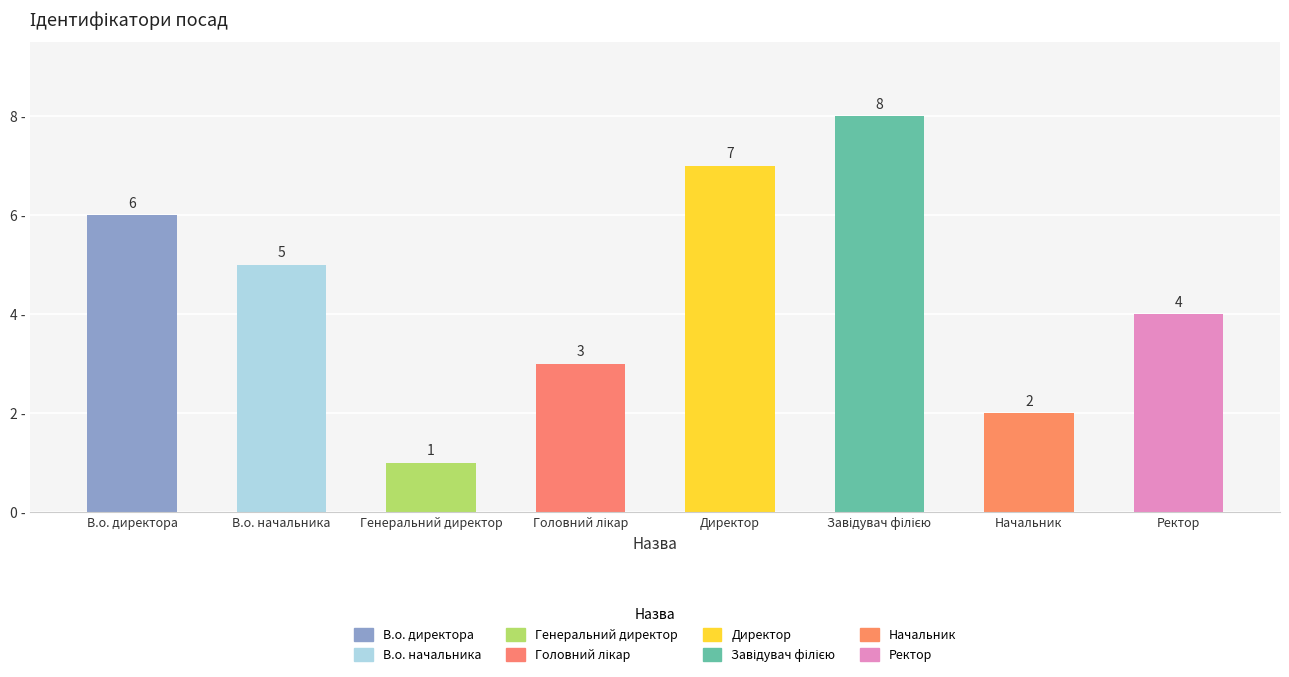

Approximately how many times larger is the value at В.о. директора compared to В.о. начальника?

1.2